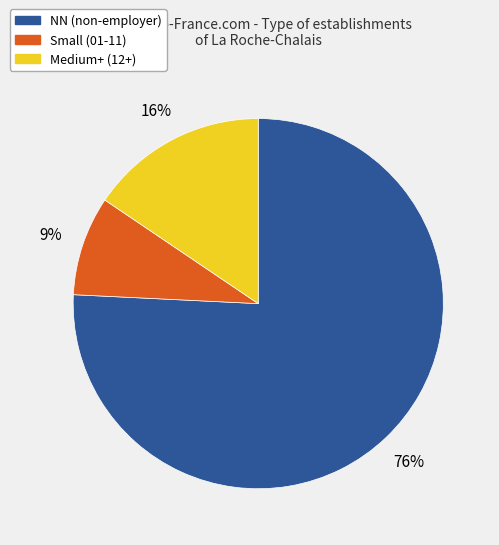

Combined, do Small (01-11) and NN (non-employer) account for over 50%?

Yes